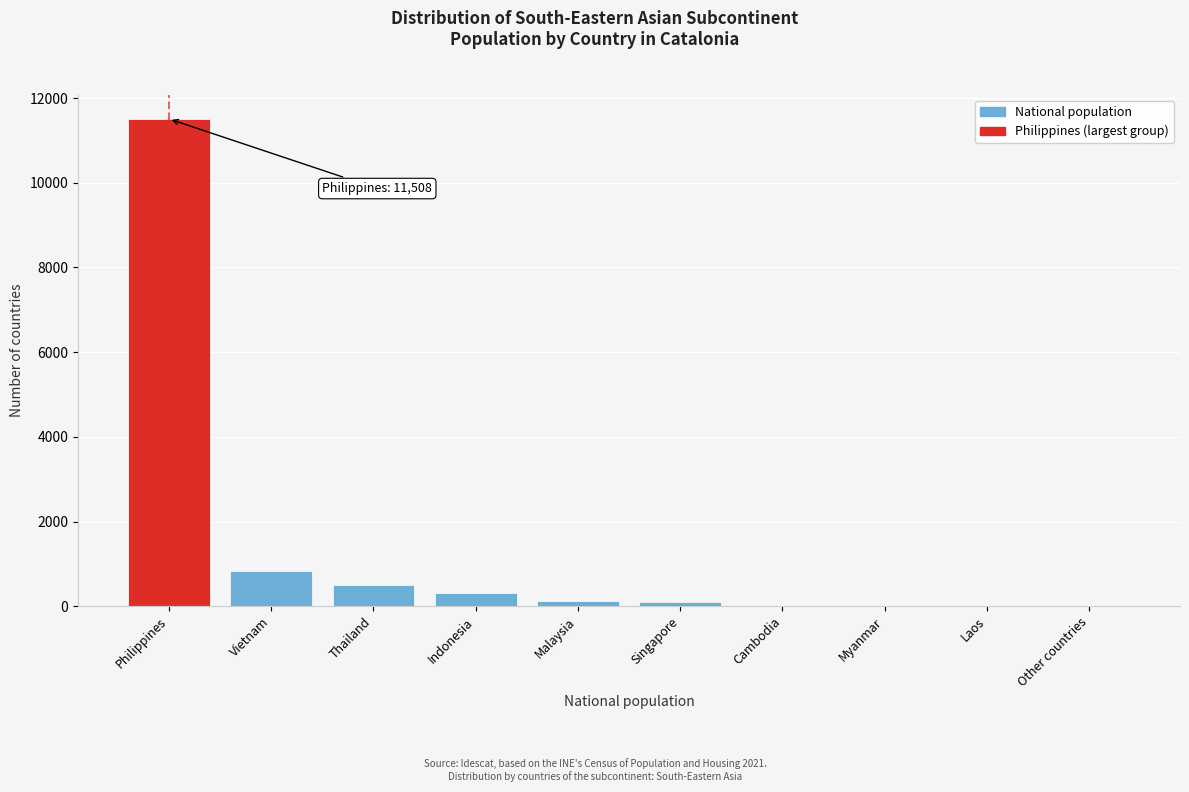

Which has a higher value, Thailand or Malaysia?

Thailand